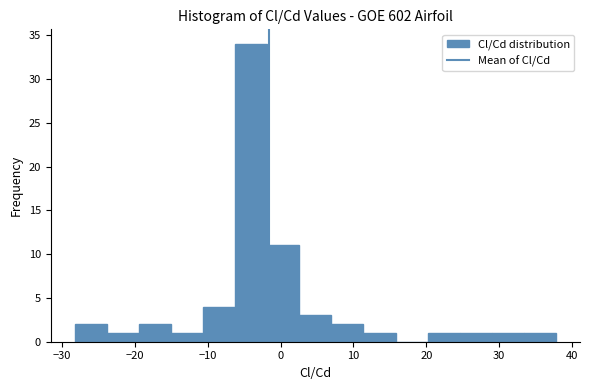

How tall is the bar that spans 7 to 11 on the x-axis? Neither the bar edges nor the heights are printed on the chart, so give them approximately, as read against the axes.

2